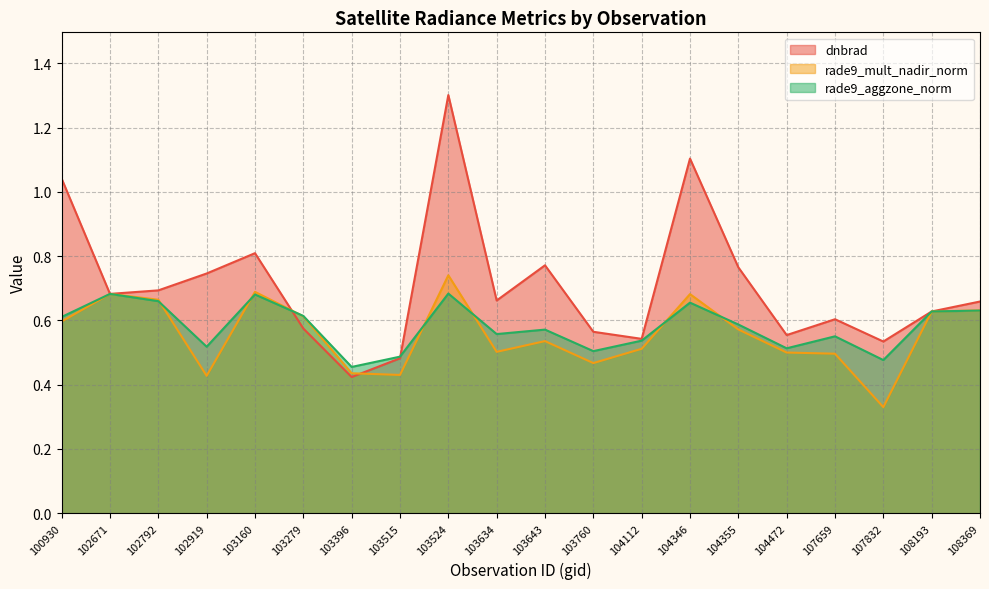

What are all the series names shown in the legend?

dnbrad, rade9_mult_nadir_norm, rade9_aggzone_norm